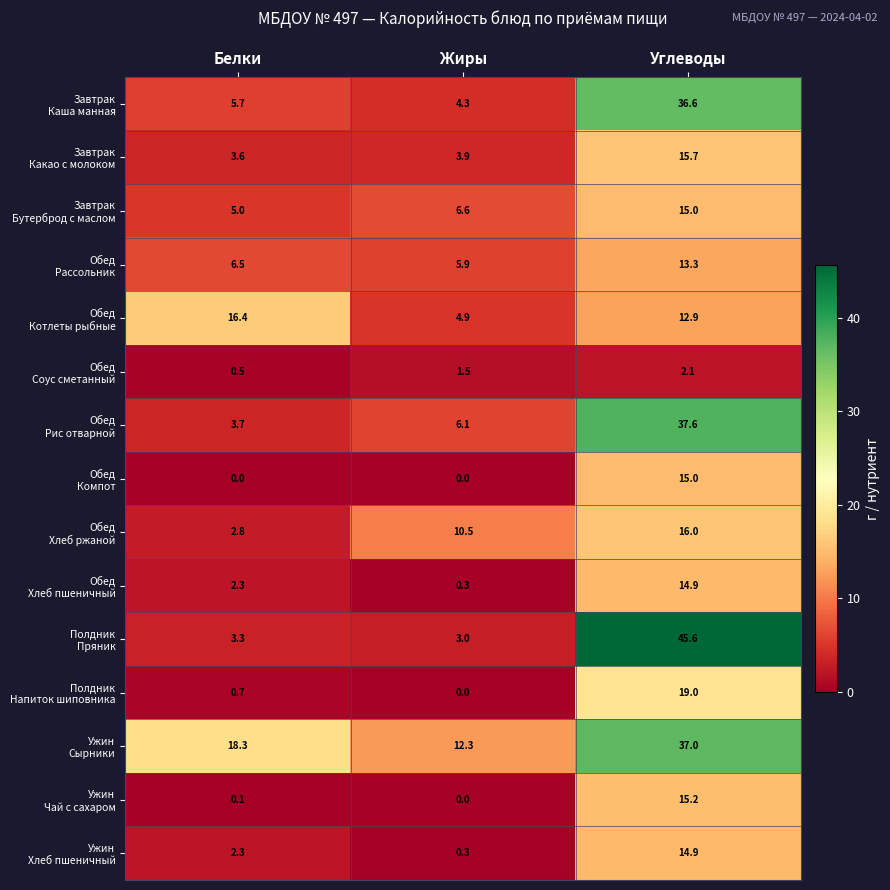

How many categories are shown in the chart?

3